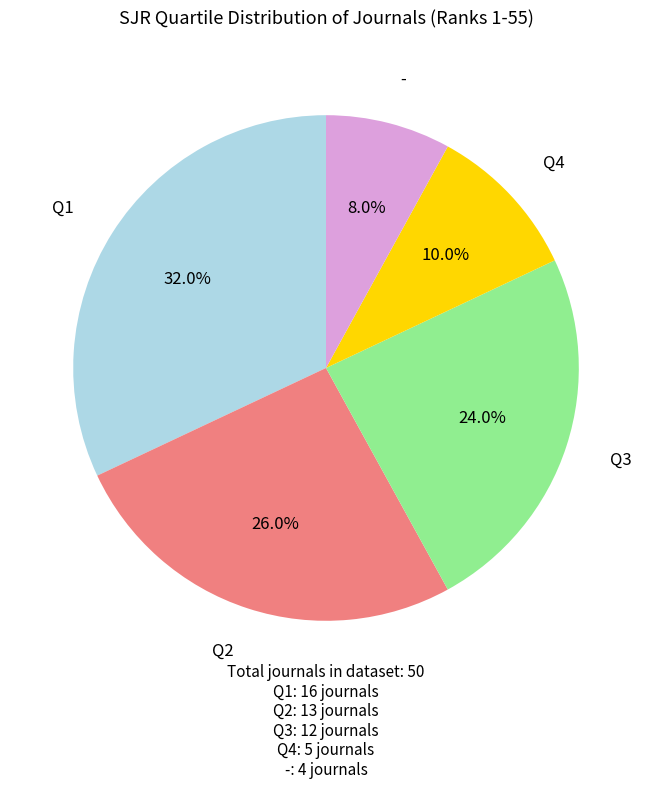

Rank the categories by value from lowest to highest.

-, Q4, Q3, Q2, Q1